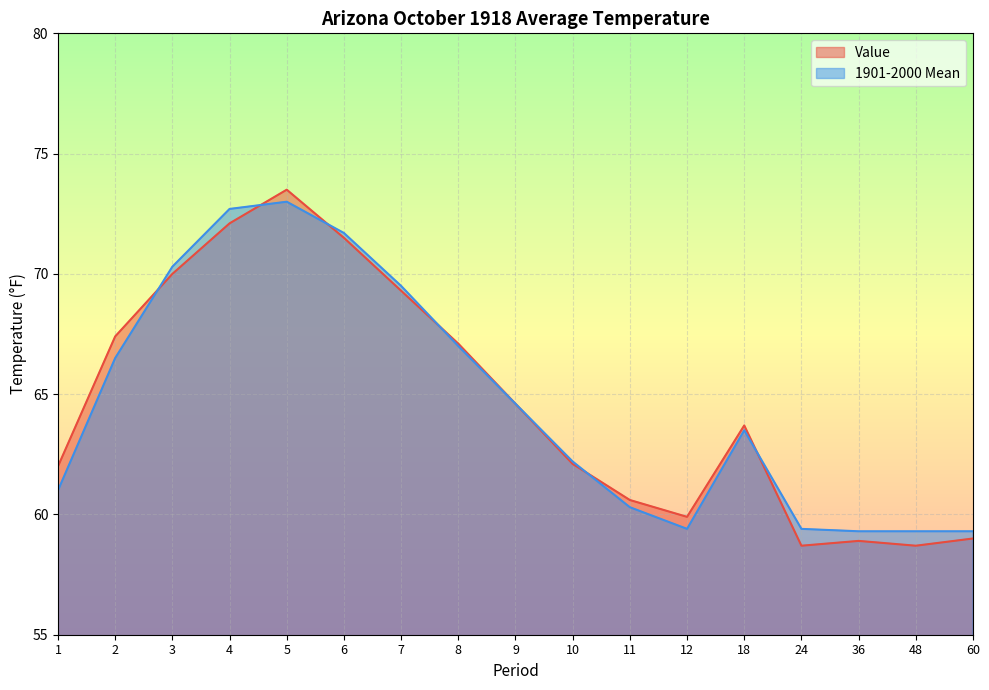

At how many categories does at least one series exceed 65?

7